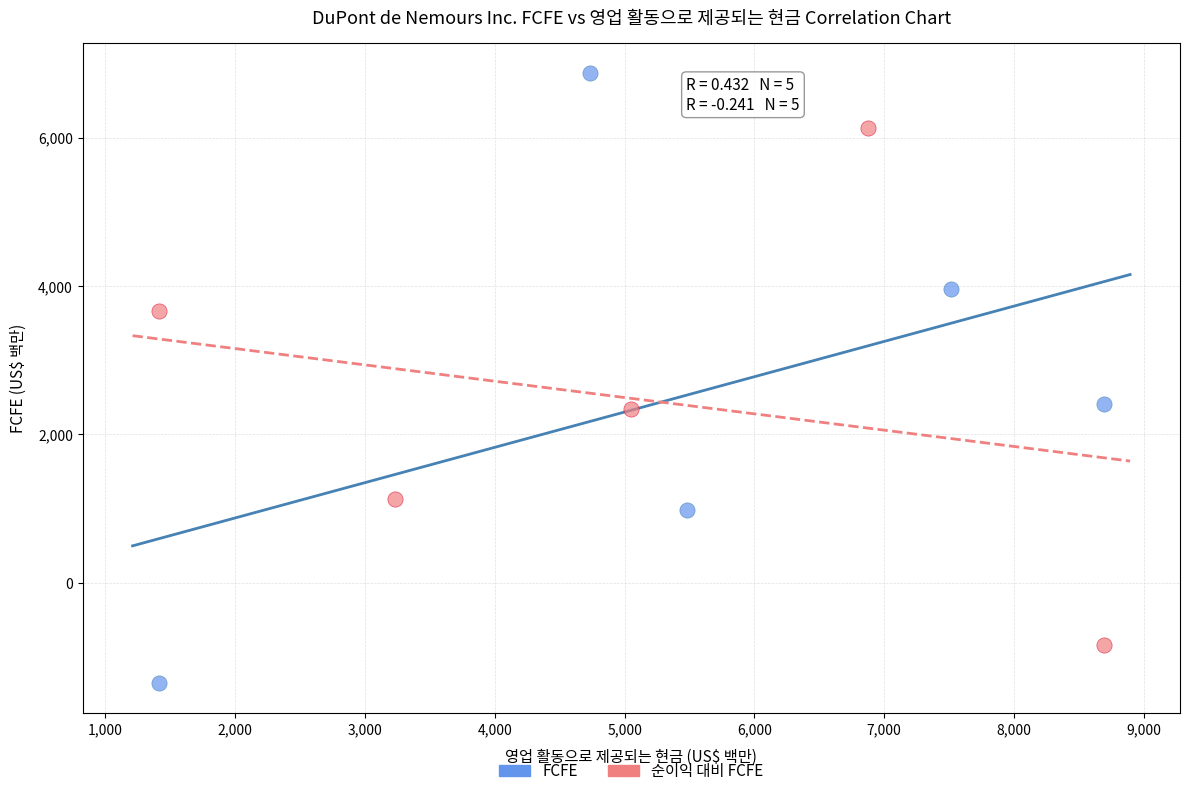

Which series has the widest spread of Y values?

FCFE